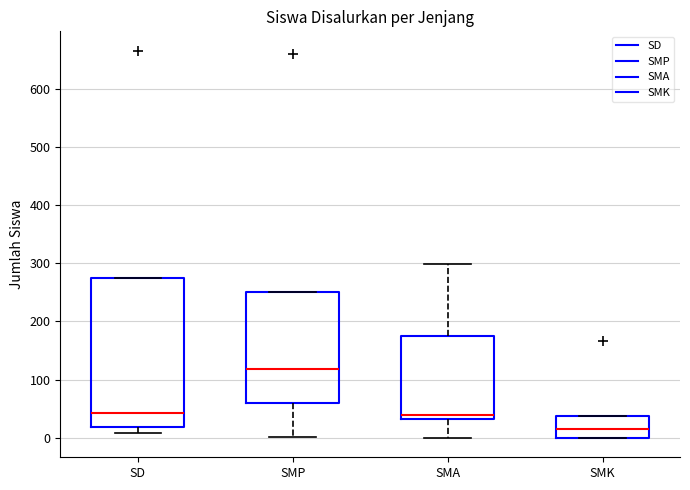

Comparing the boxes themselves (not the whiskers), which one is the tallest?

SD